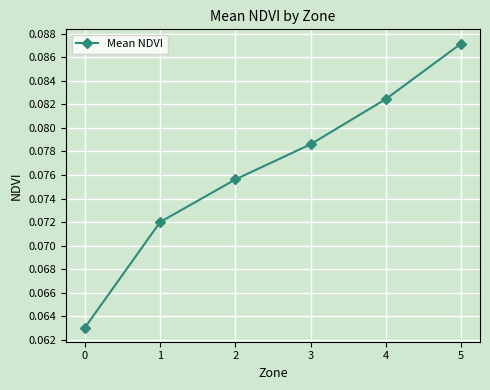

List the labels in order of value, smallest first.

0, 1, 2, 3, 4, 5